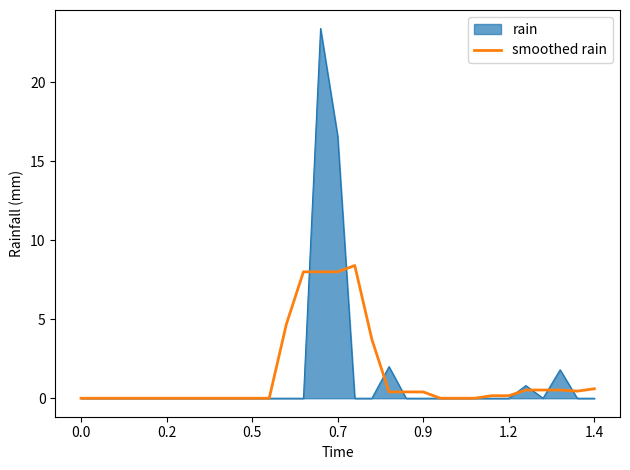

List the series in order of their peak value, highest first.

rain, smoothed rain